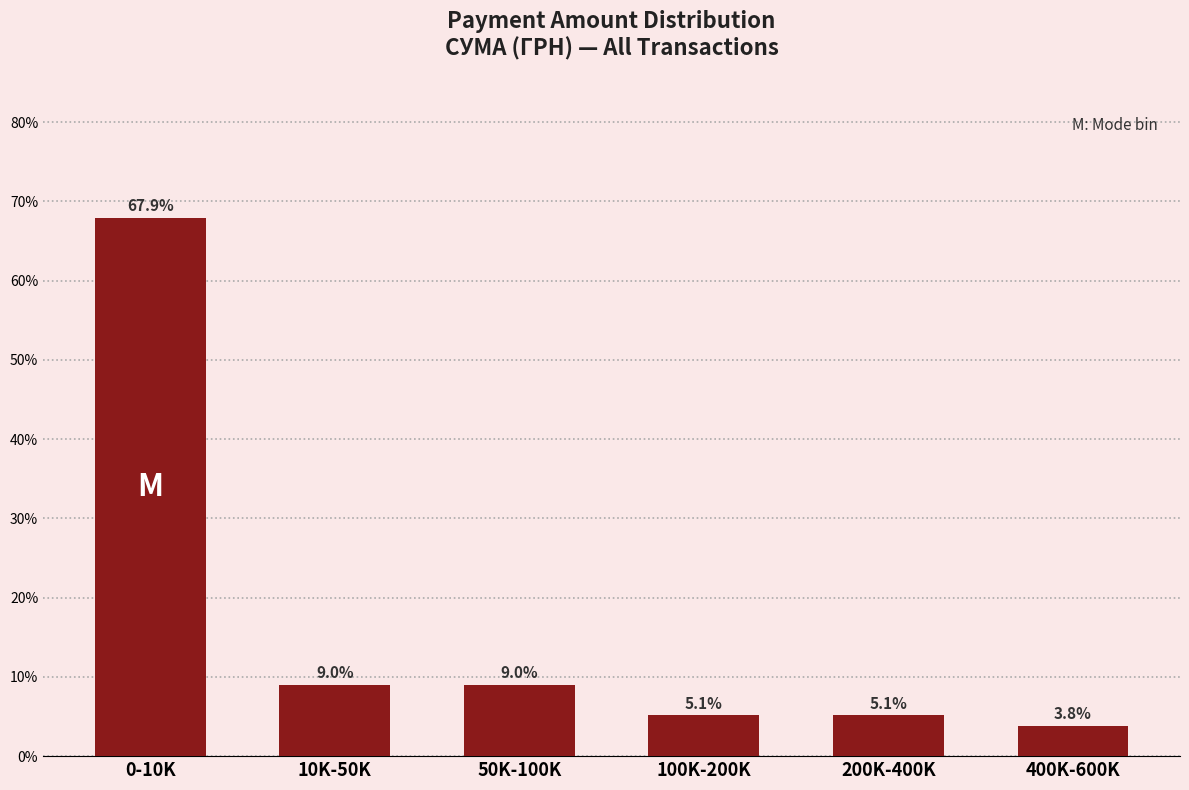

Reading right to left, transcribe all the data shown in this chart.

400K-600K=3.8	200K-400K=5.1	100K-200K=5.1	50K-100K=9.0	10K-50K=9.0	0-10K=67.9